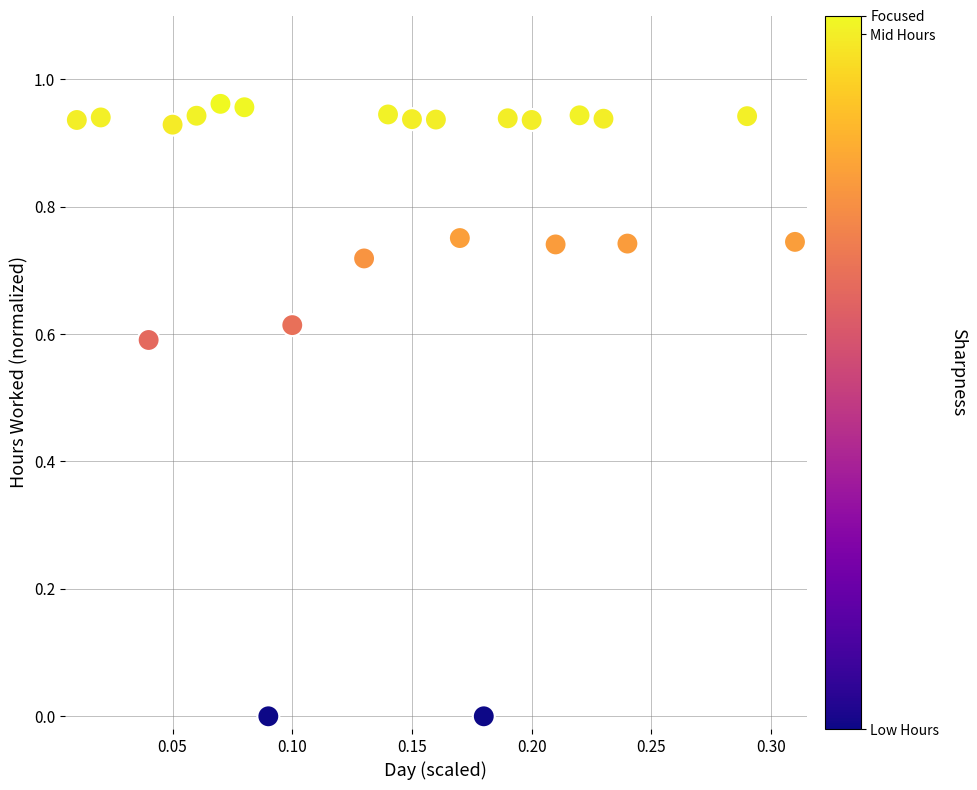

What is the range of X values (max minus min)?

0.3